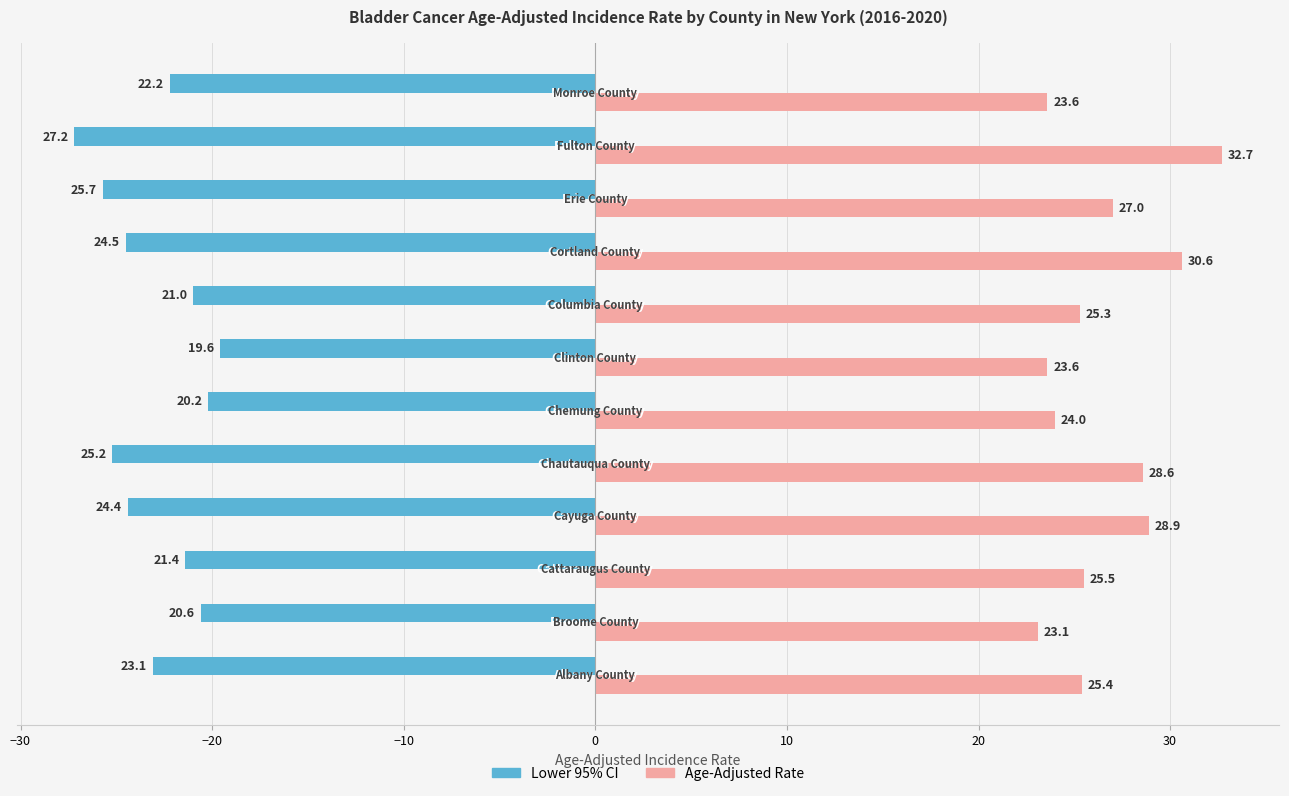

What is the maximum value shown in the chart?

32.7